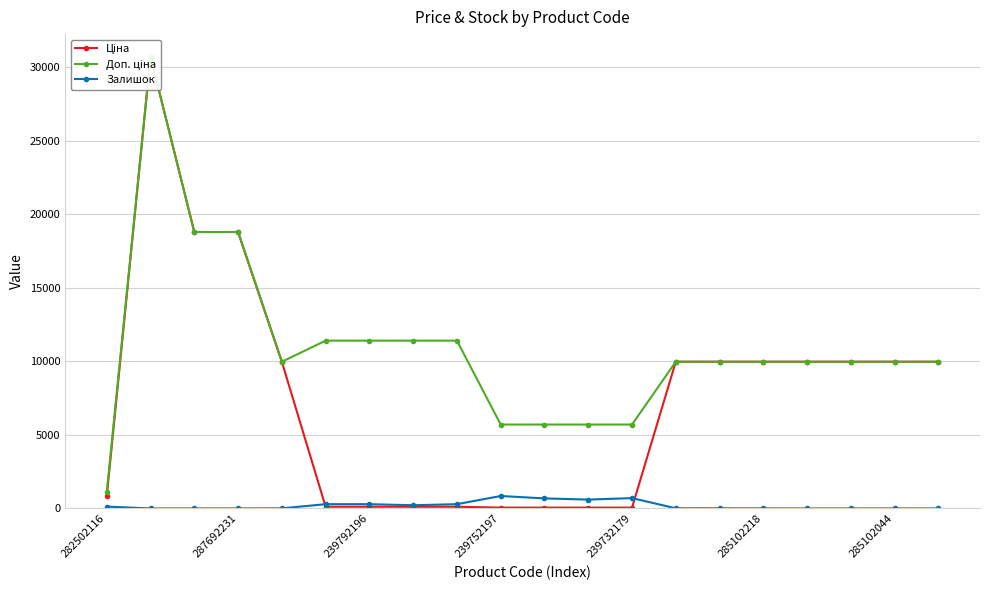

The value of Ціна at 239732179 is 57.0. True or false?

True